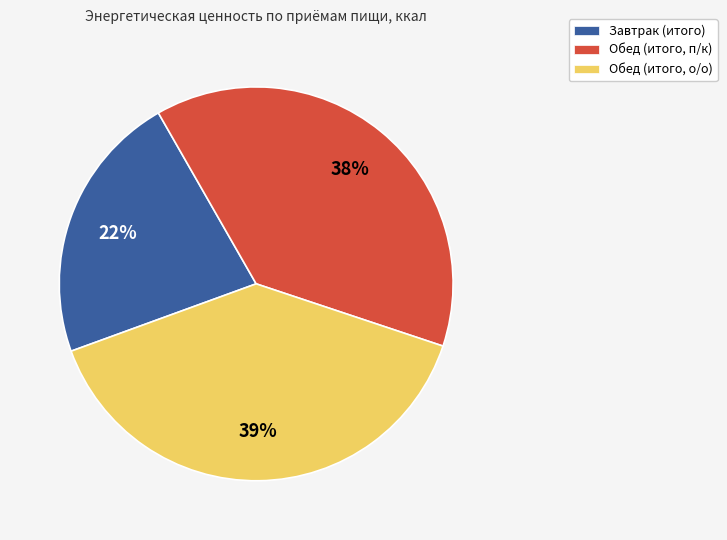

What is the ratio of the value at Обед (итого, п/к) to the value at Обед (итого, о/о)?

1.0